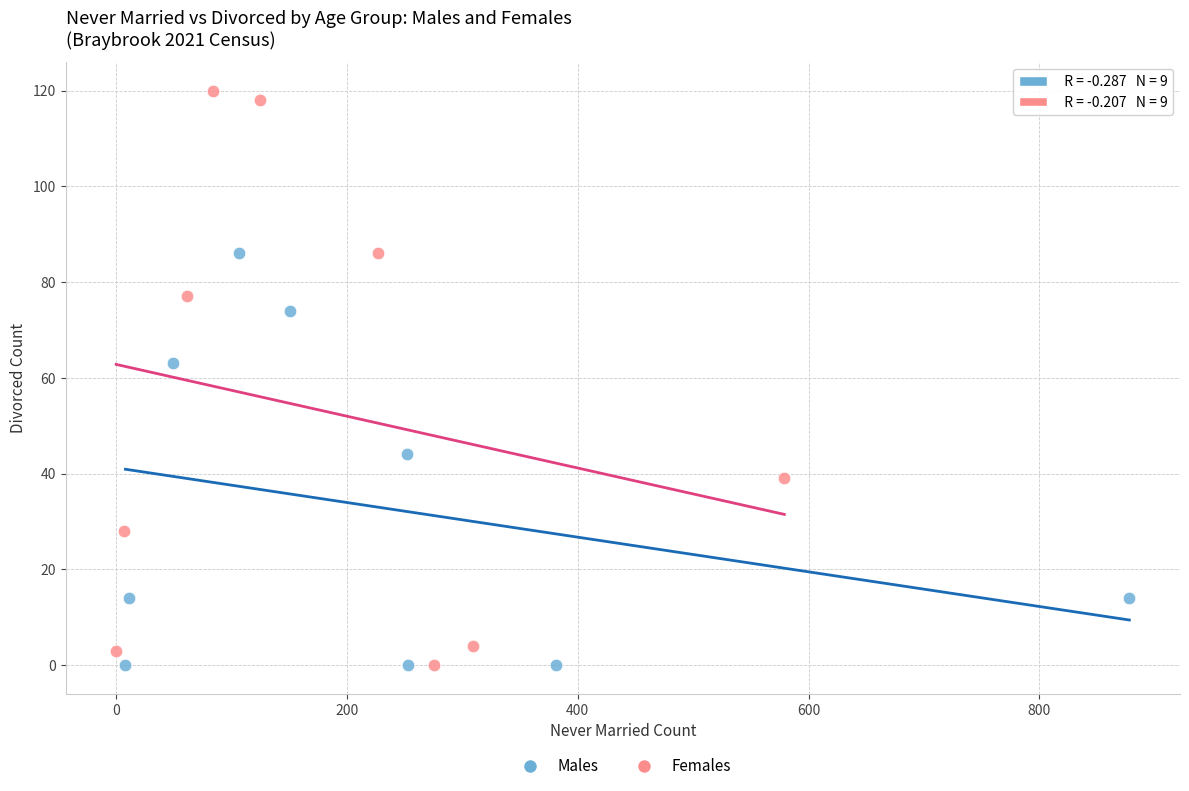

Which series has the largest Y range (max minus min)?

Females